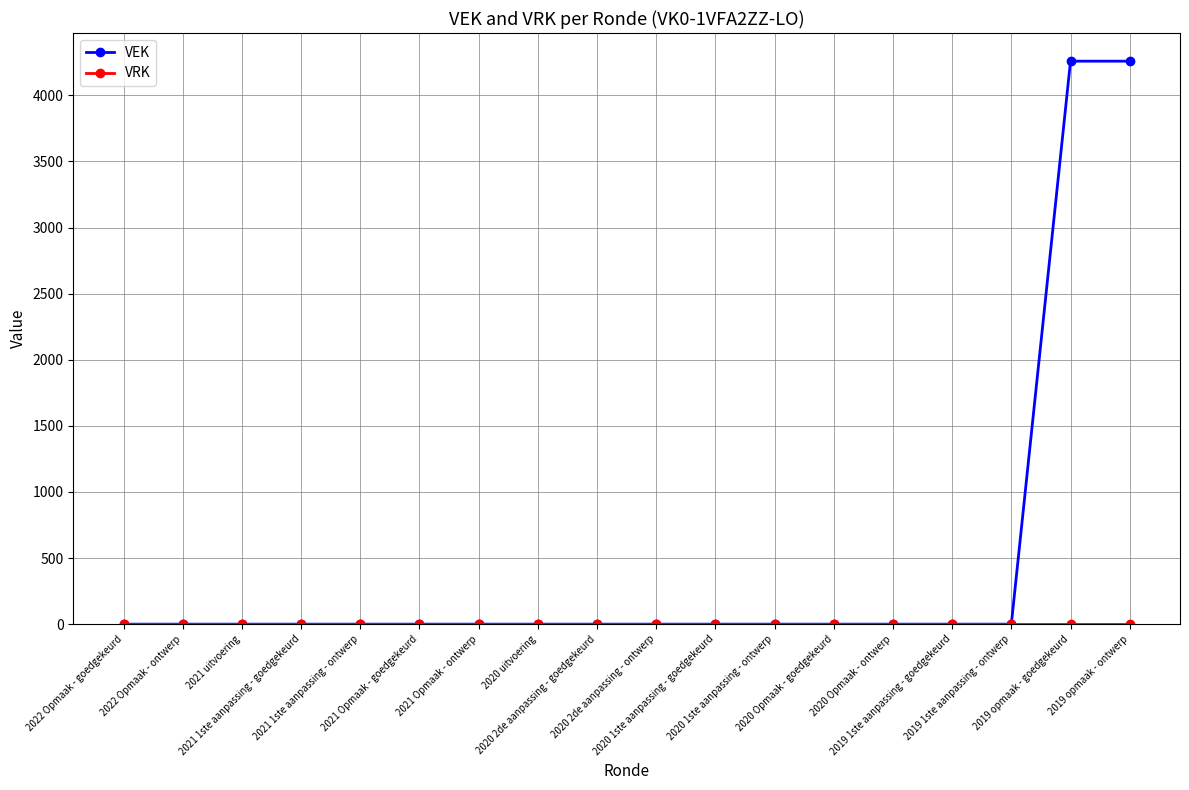

Which series has the largest range (max minus min)?

VEK